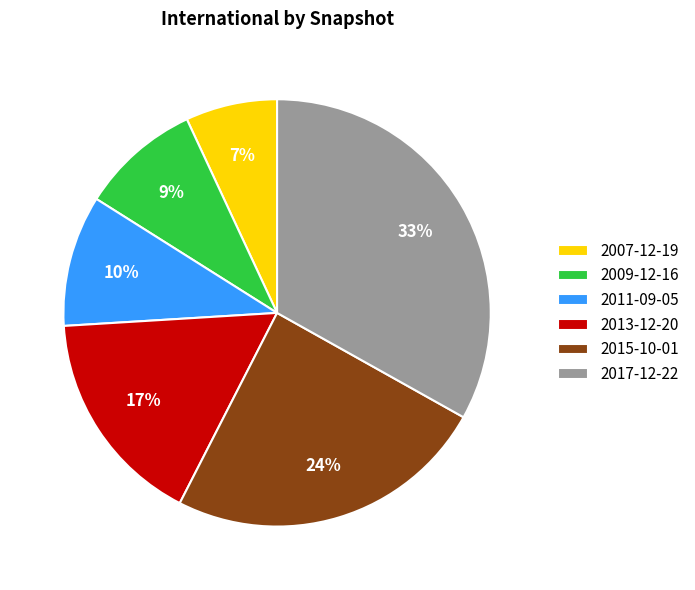

To the nearest percent, what is the difference between the largest and smallest slice percentages?

26%